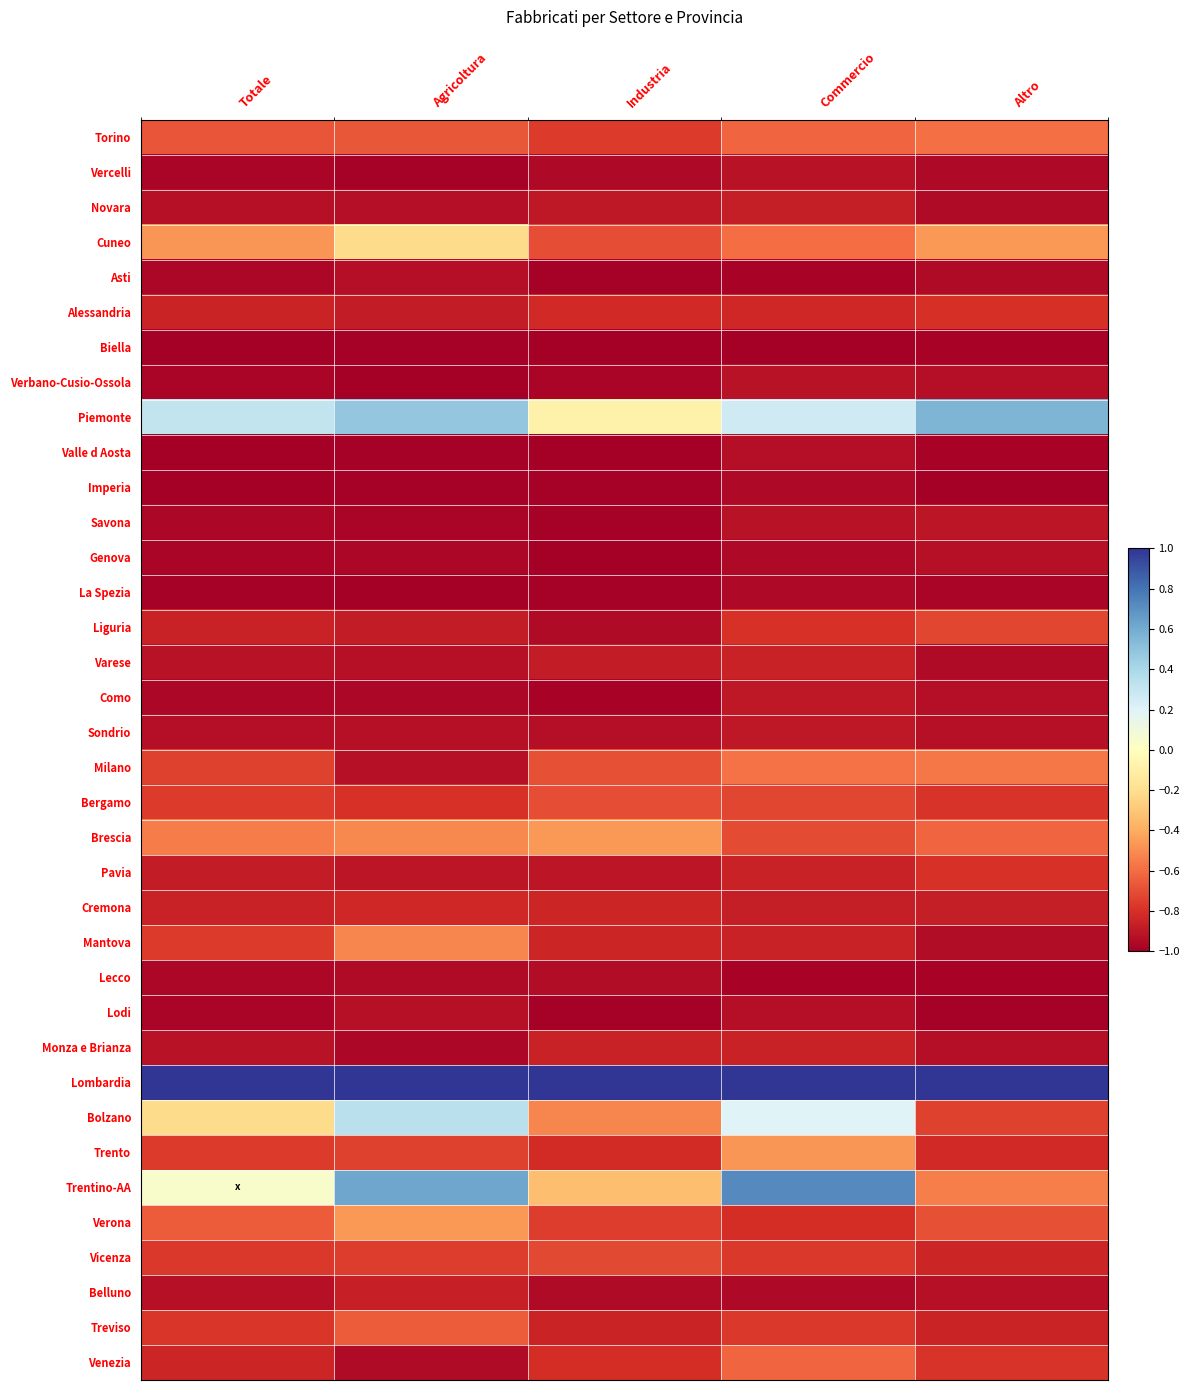

Rank the series at Agricoltura from lowest to highest value.

Verbano-Cusio-Ossola, La Spezia, Vercelli, Biella, Valle d Aosta, Imperia, Savona, Como, Genova, Monza e Brianza, Lecco, Venezia, Novara, Asti, Varese, Milano, Sondrio, Lodi, Pavia, Alessandria, Liguria, Belluno, Cremona, Bergamo, Vicenza, Trento, Torino, Treviso, Mantova, Brescia, Verona, Cuneo, Bolzano, Piemonte, Trentino-AA, Lombardia